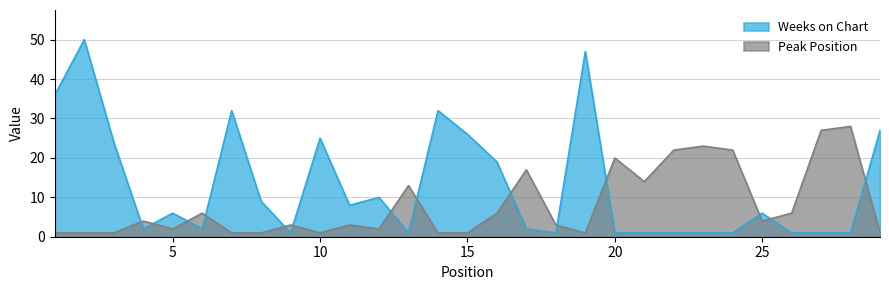

How many values in the Peak Position series exceed 3?

14